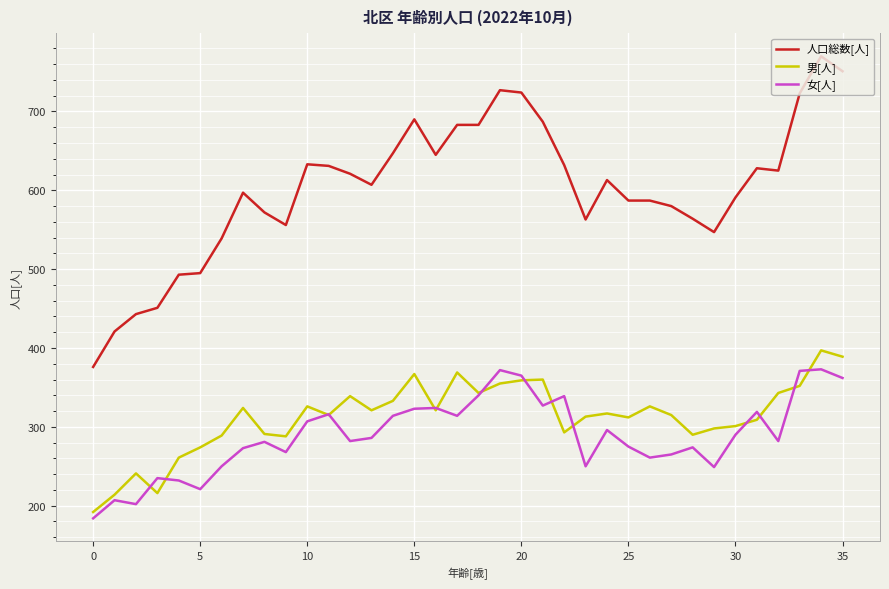

What are all the series names shown in the legend?

人口総数[人], 男[人], 女[人]